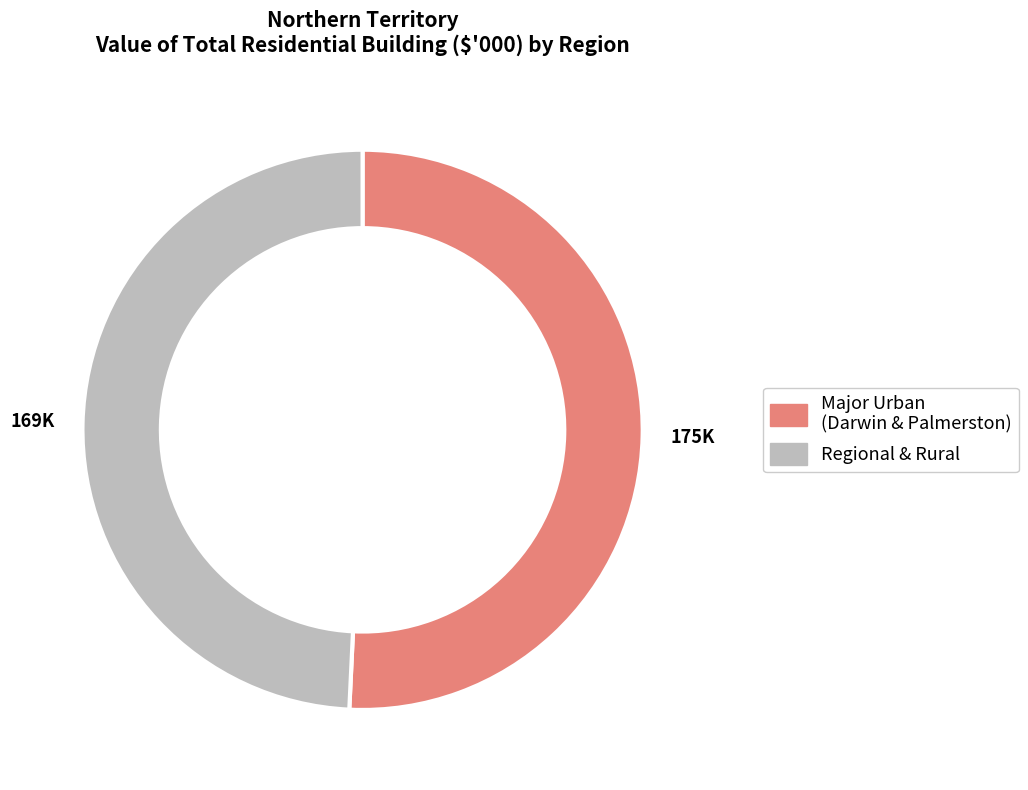

Is there a majority slice in this chart?

Yes